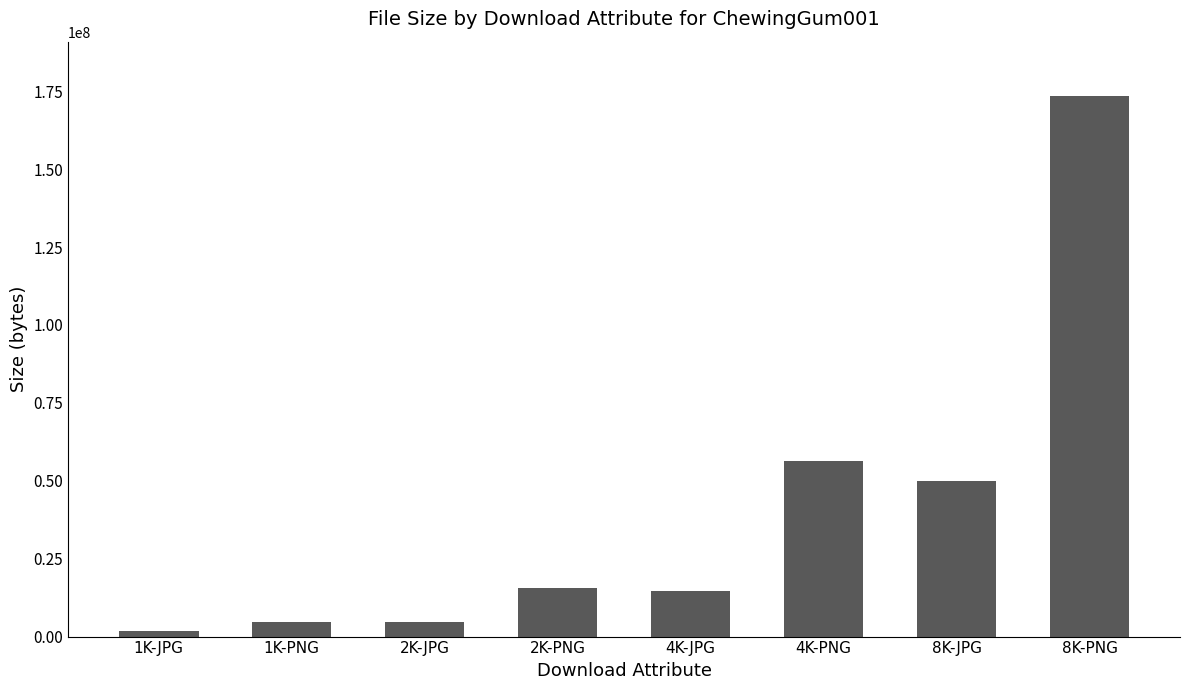

How many bars are there in total?

8